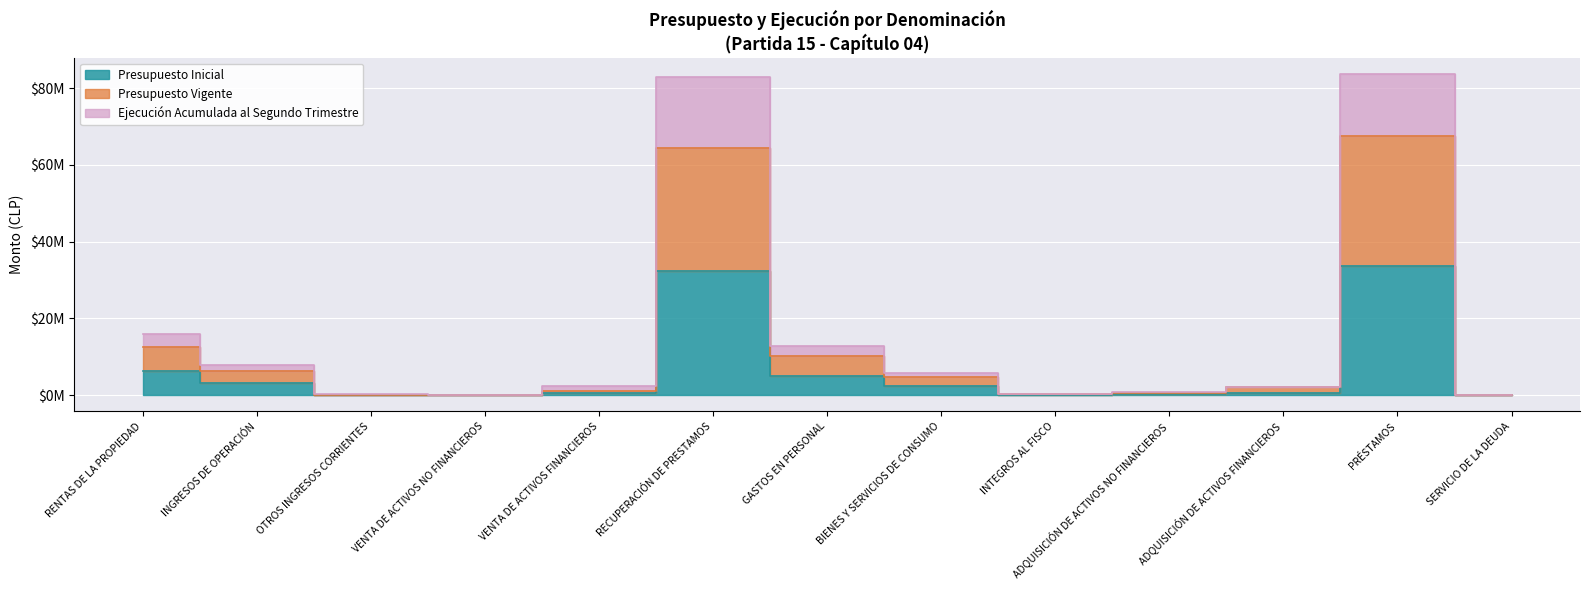

What is the difference between the maximum and minimum values in the Presupuesto Inicial series?

33715336